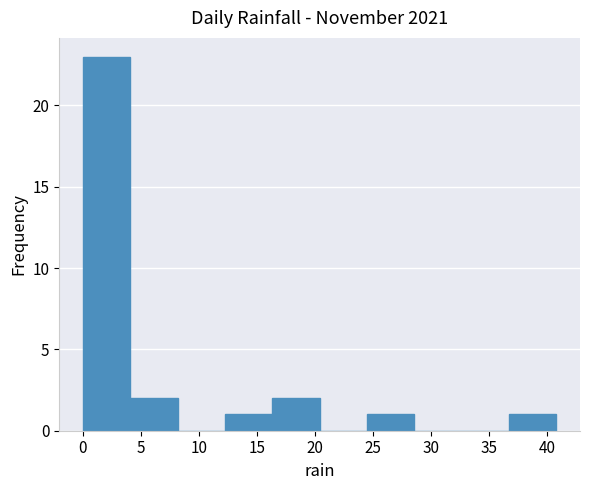

Reading left to right, transcribe this chart: for each bar, give the range it covers on the x-axis and its height. Neither the bar edges nor the heights are printed on the chart, so give them approximately, as read against the axes.

0.0 to 4.0: 23
4.0 to 8.0: 2
8.0 to 12.0: 0
12.0 to 16.5: 1
16.5 to 20.5: 2
20.5 to 24.5: 0
24.5 to 28.5: 1
28.5 to 32.5: 0
32.5 to 36.5: 0
36.5 to 41.0: 1